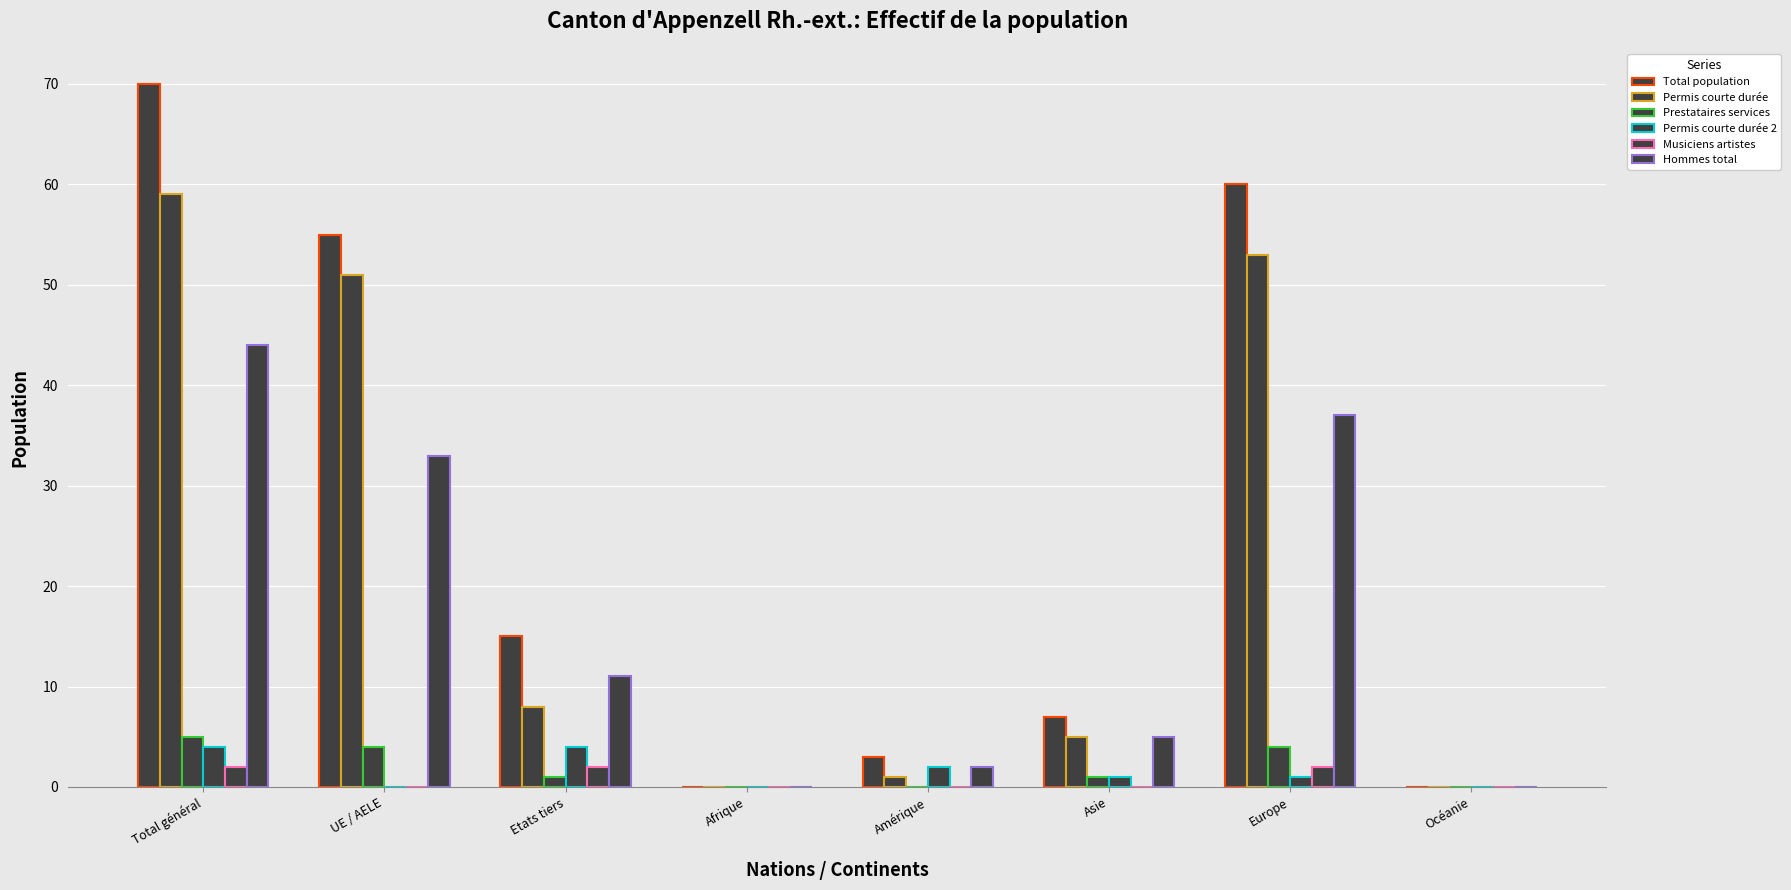

True or false: Permis courte durée 2 has a value of 1 at Etats tiers.

False